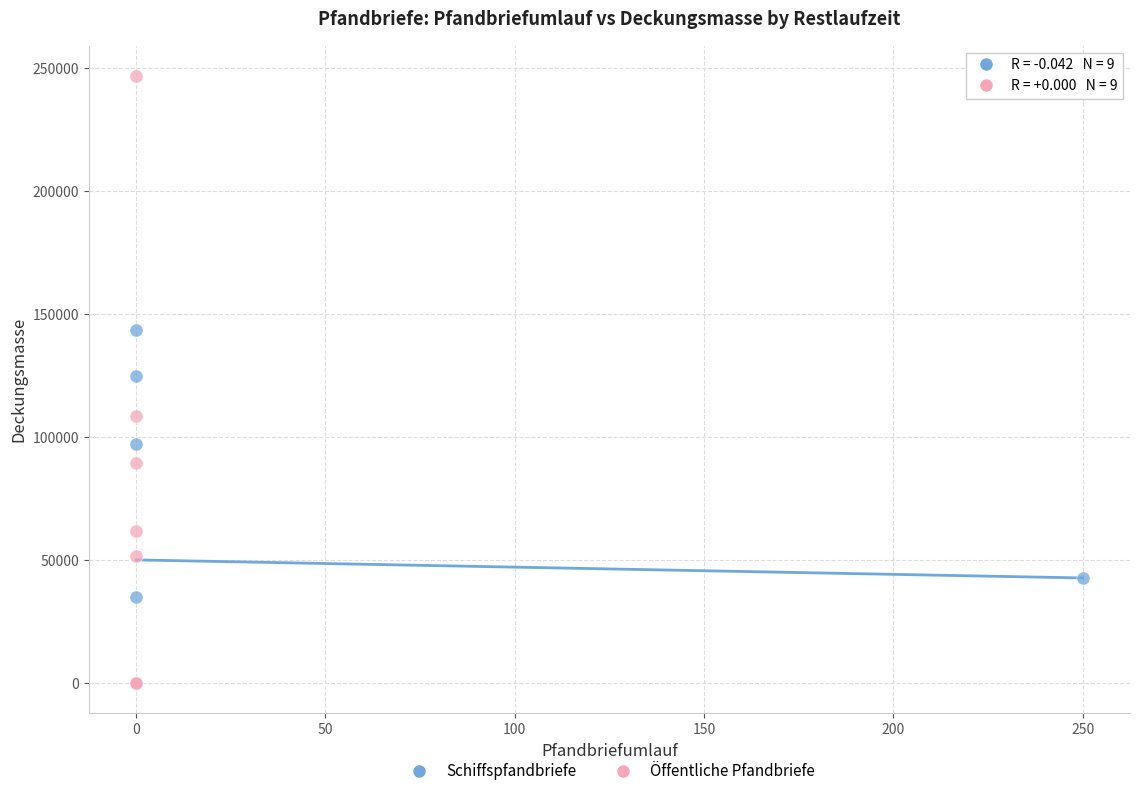

Which series reaches the maximum Y coordinate?

Öffentliche Pfandbriefe